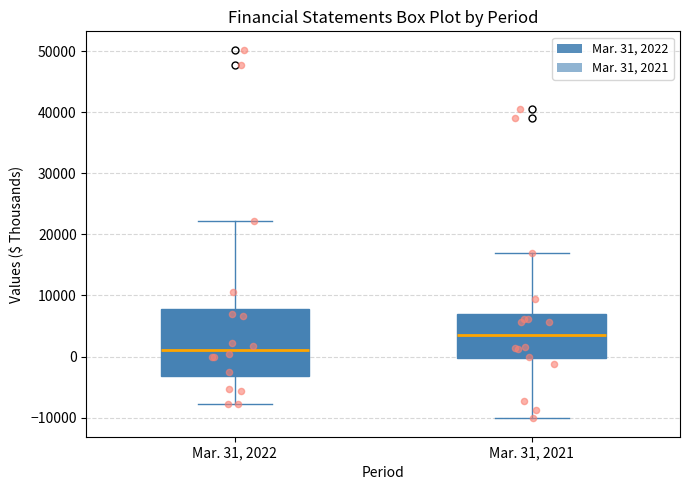

Where does the lower whisker of the box for Mar. 31, 2021 end on the y-axis? The values are not printed on the chart, so give them approximately, as read against the axis.

-10000